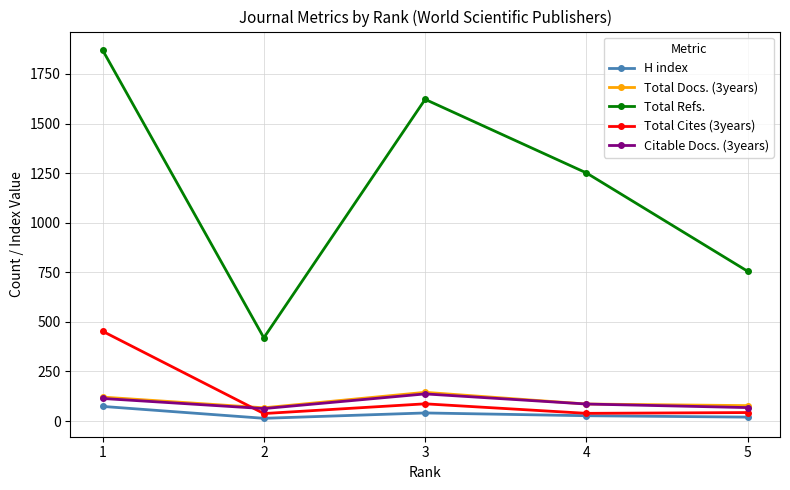

What is the average value of the Citable Docs. (3years) series?

94